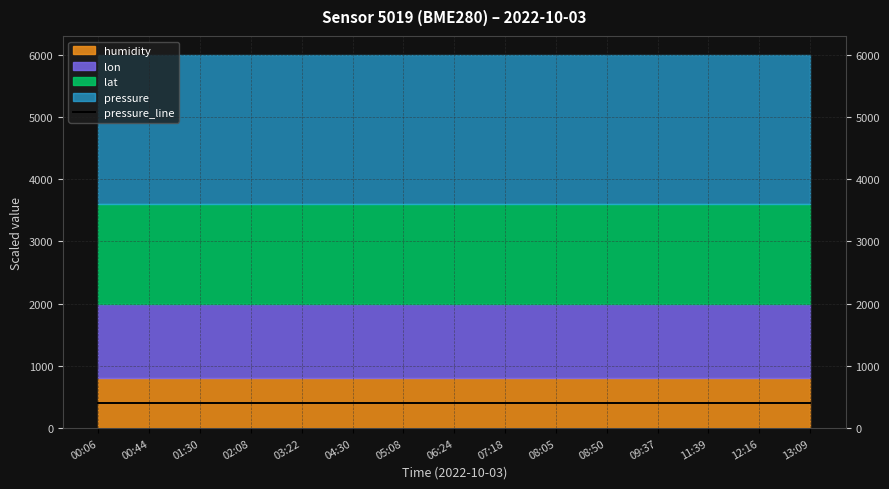

Which category has the lowest value in the humidity series?

00:06